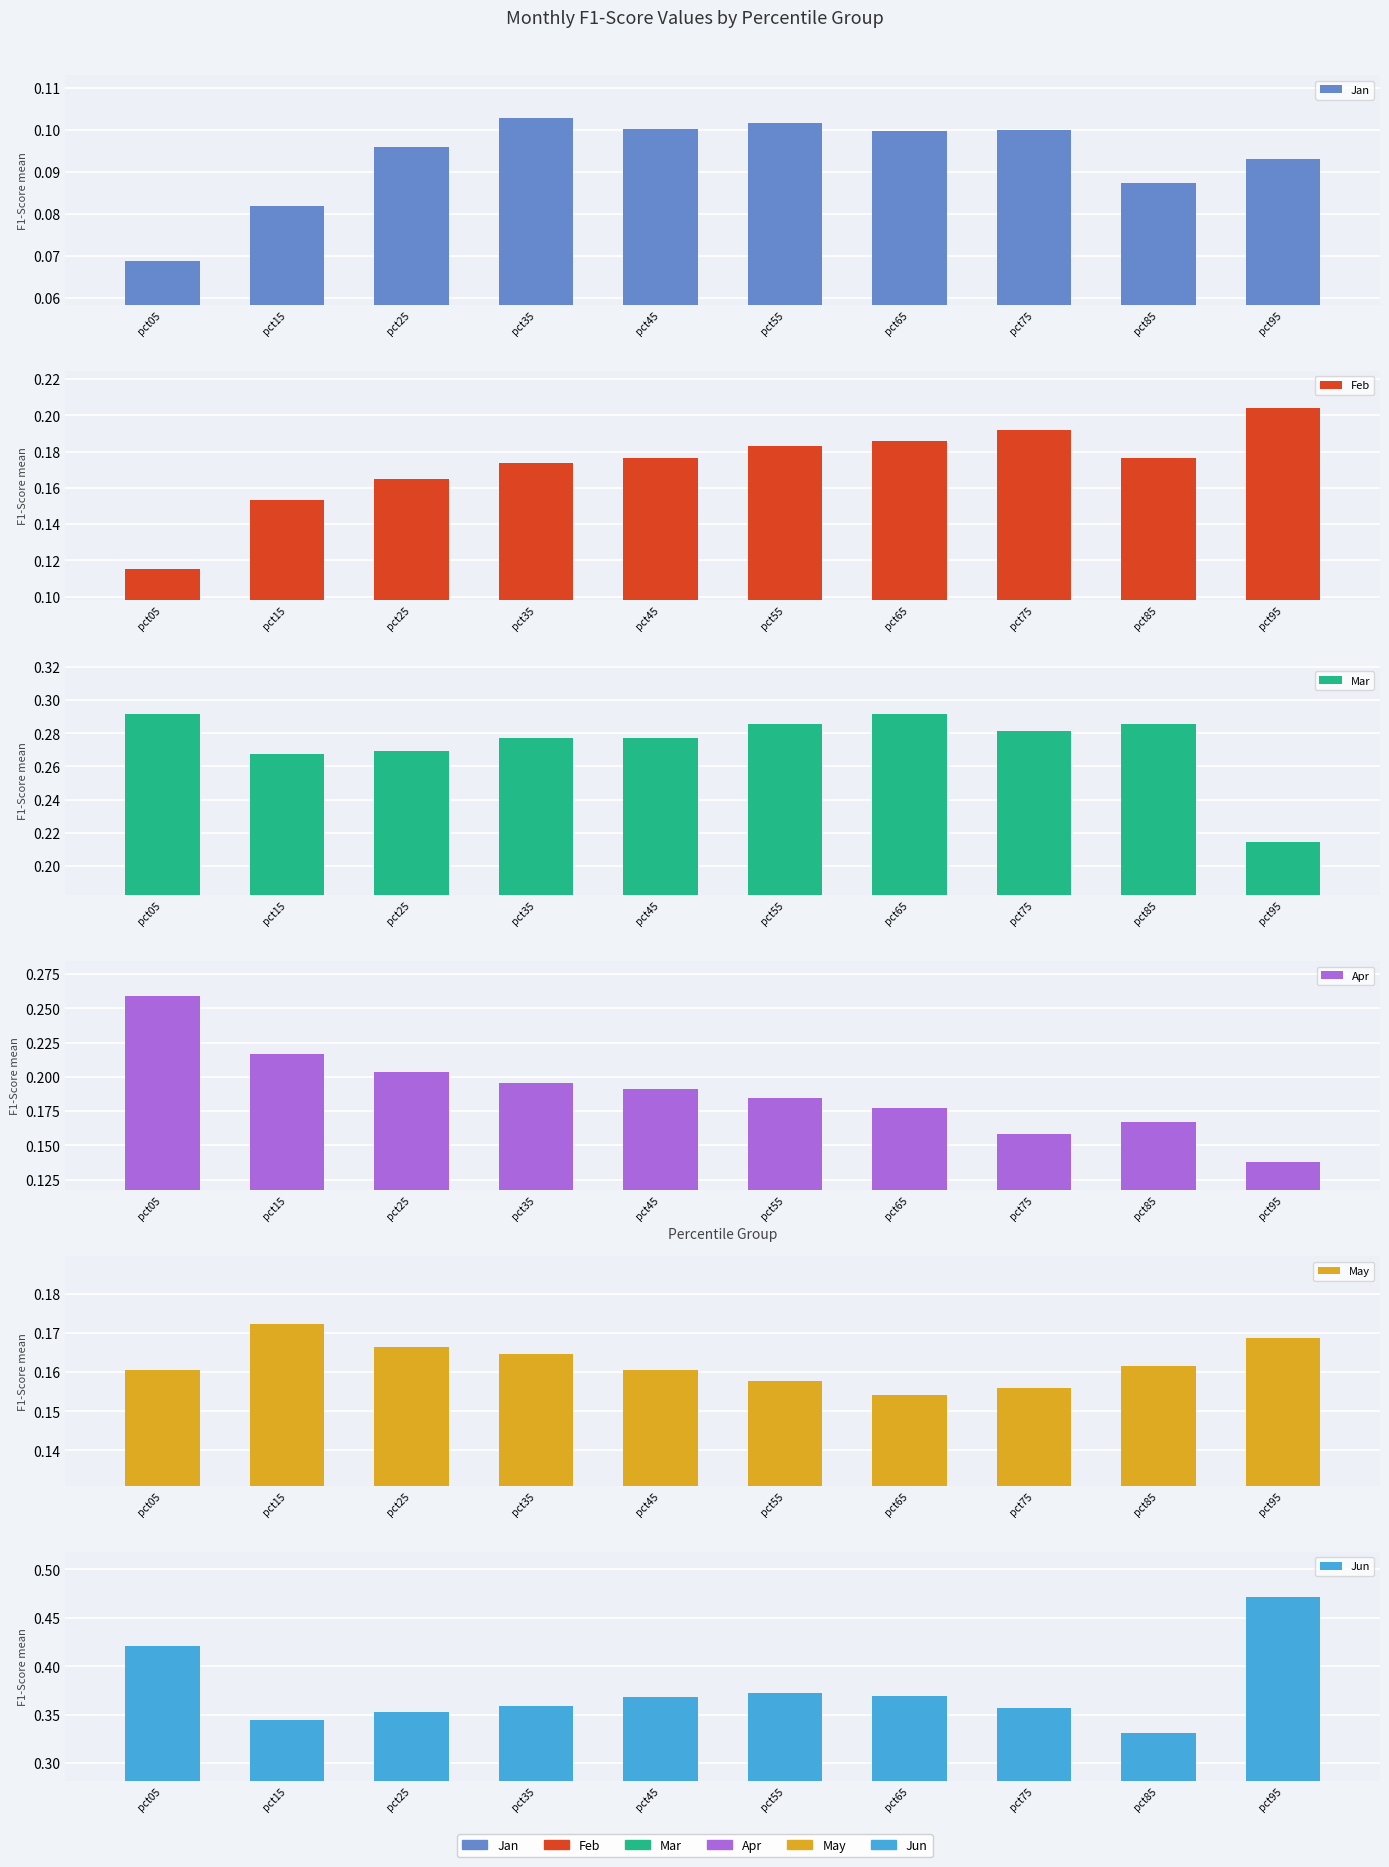

At how many categories does at least one series exceed 0?

10